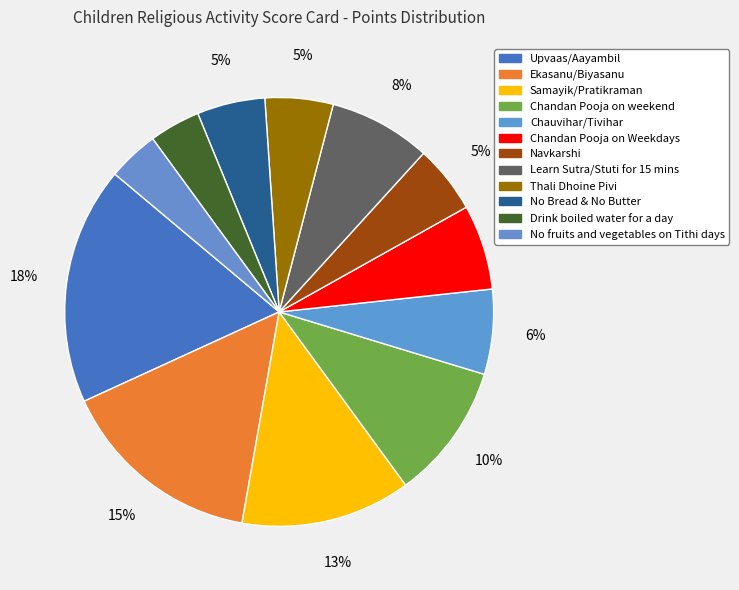

To the nearest percent, what is the difference between the largest and smallest slice percentages?

14%